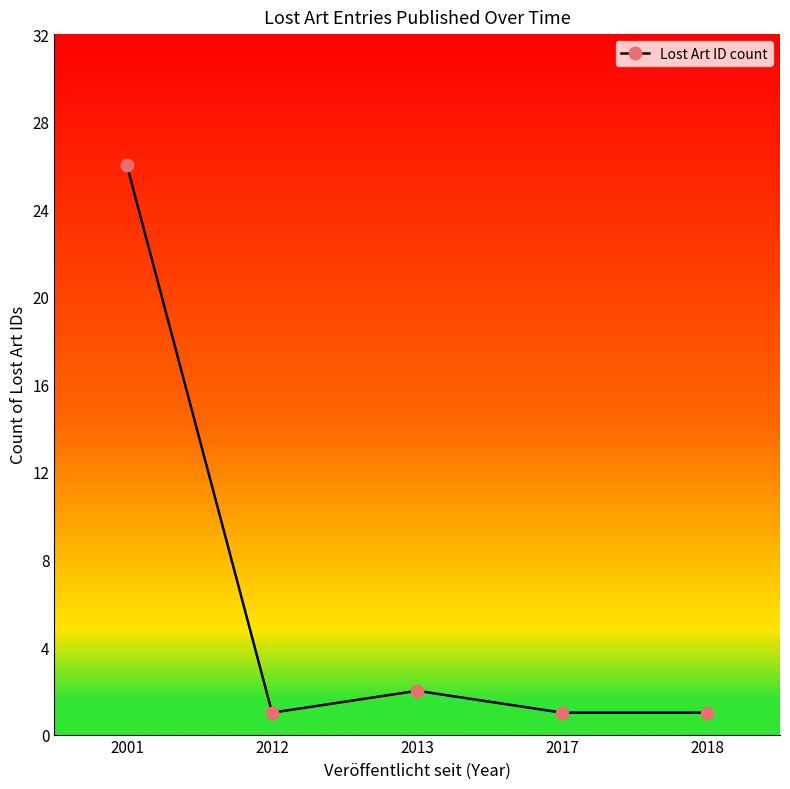

At which category does the chart reach its peak across all series?

2001